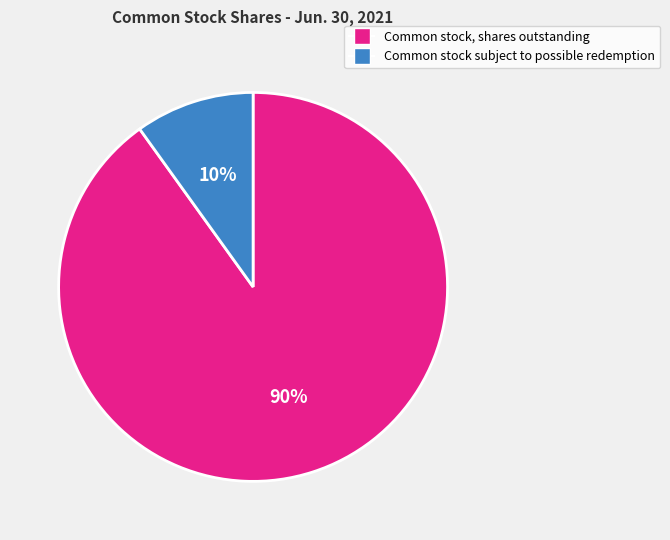

What percentage is the Common stock subject to possible redemption slice, to the nearest percent?

10%